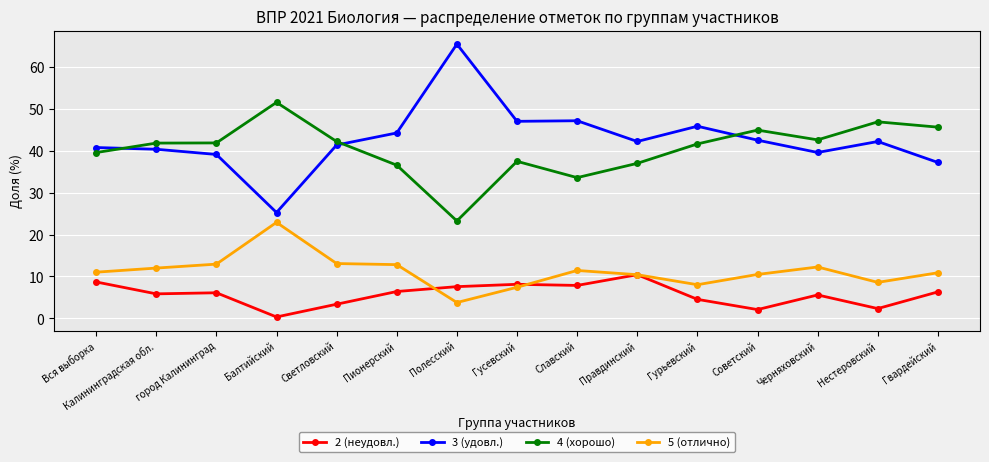

What is the lowest value of the 4 (хорошо) series?

23.2